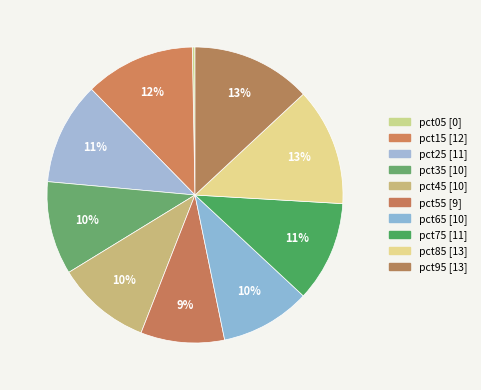

What is the total percentage of pct15 and pct45?

22.4%